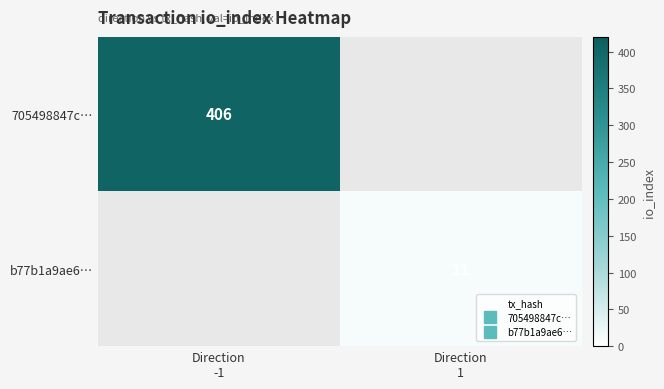

How many categories are shown in the chart?

2